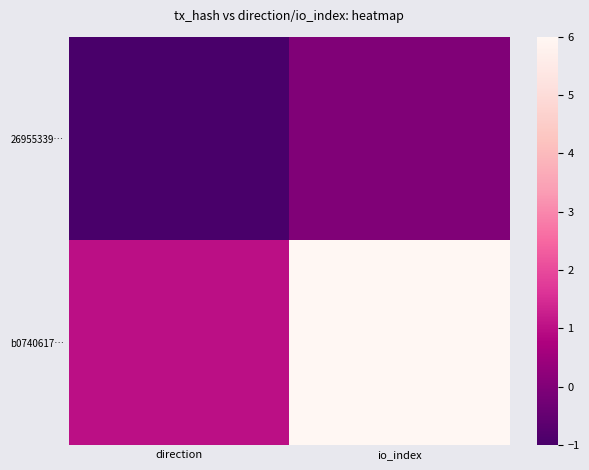

Which series has the largest range (max minus min)?

b0740617…